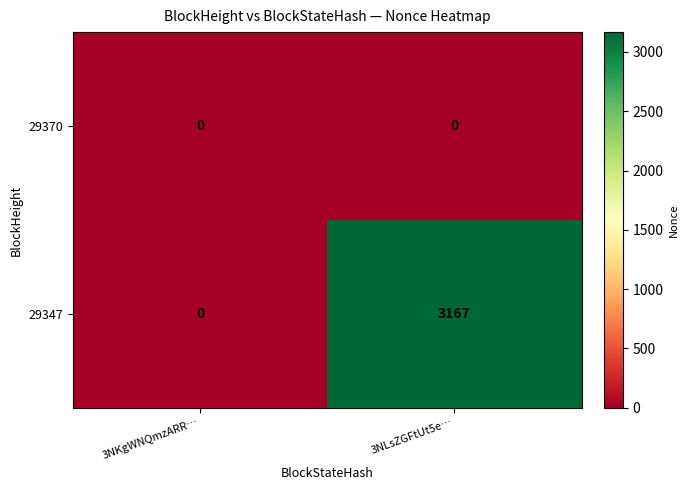

True or false: 29347 has a value of 0 at 3NKgWNQmzARR….

True